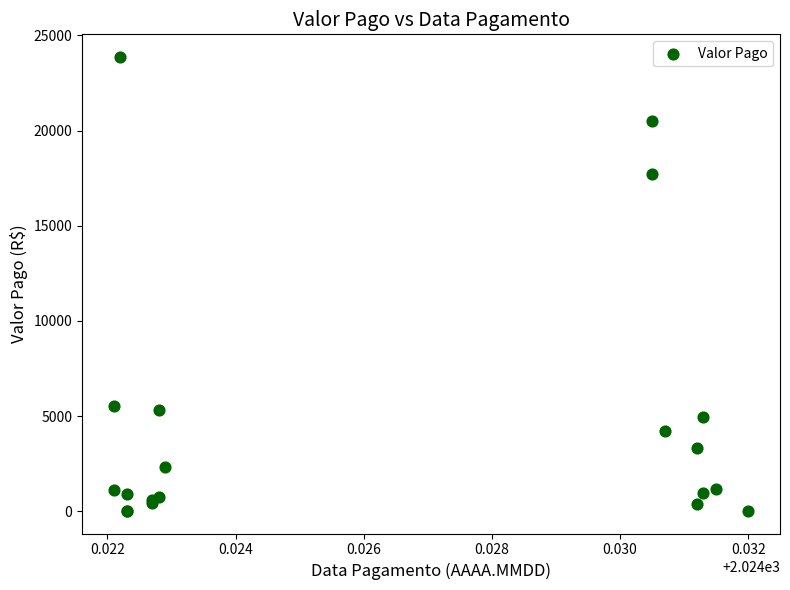

What Y value in the scatter plot is closest to 11944?

17715.4